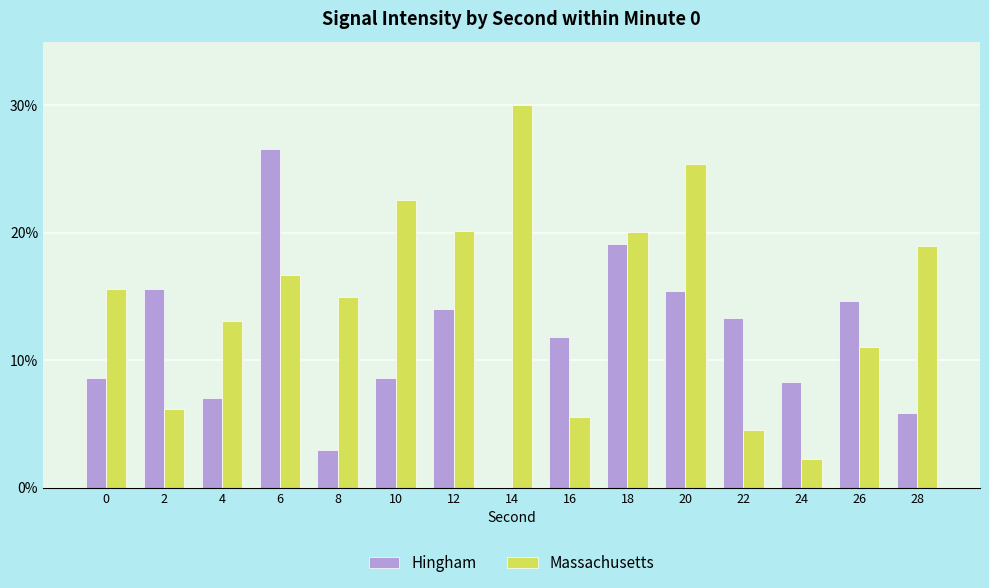

Which series has the largest total across all categories?

Massachusetts